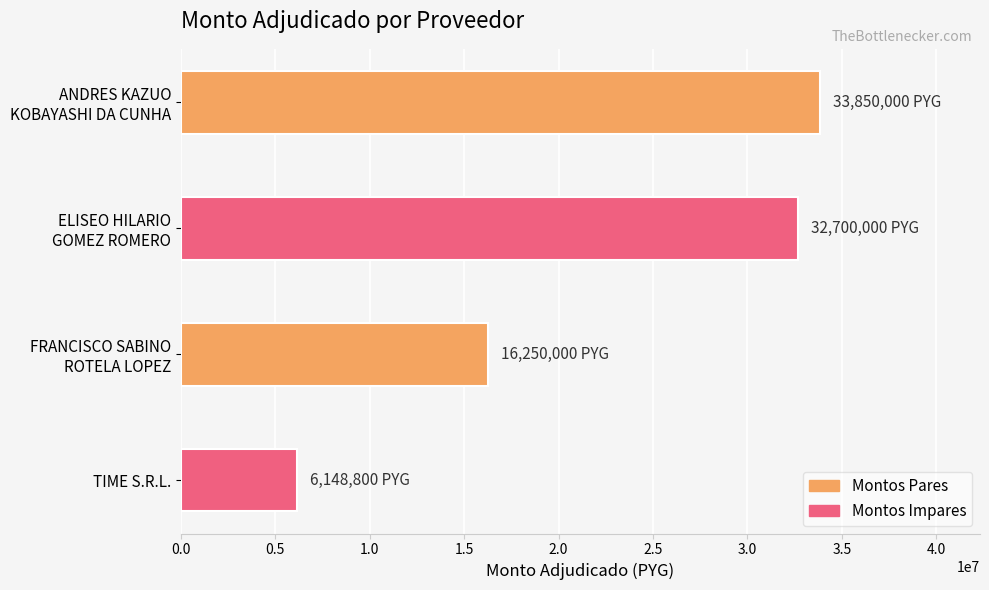

What is the average value?

22237200